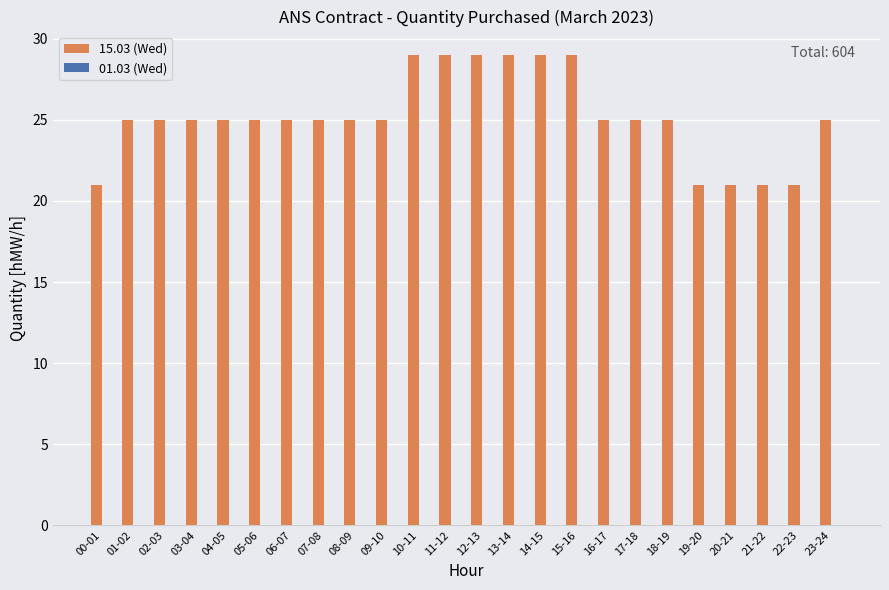

What is the maximum value shown in the chart?

29